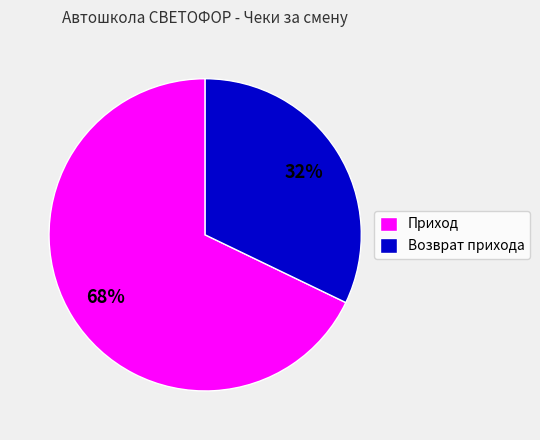

Which slice is the smallest?

Возврат прихода